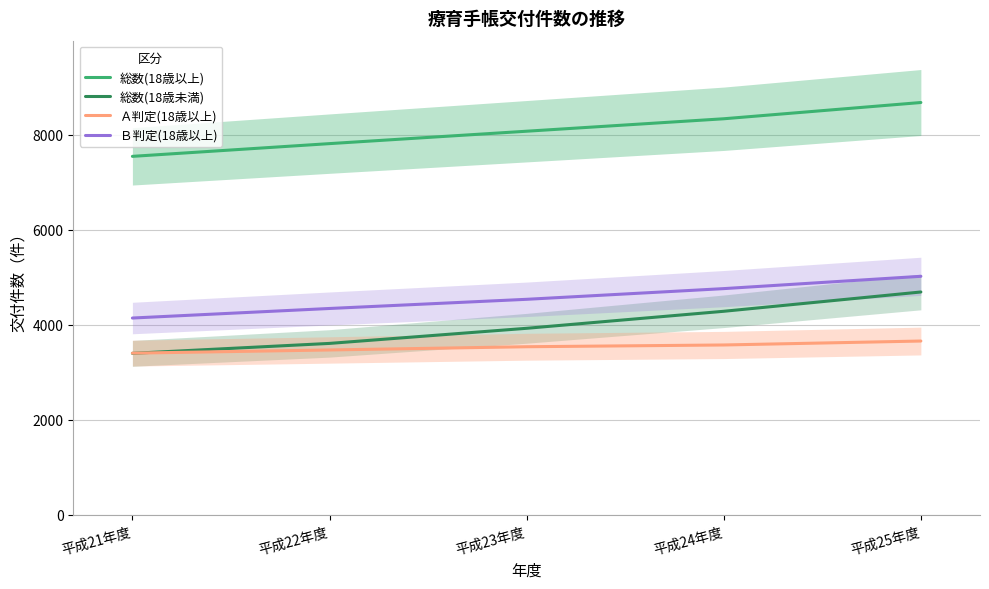

What is the difference between the 総数(18歳以上) values at 平成21年度 and 平成25年度?

1133